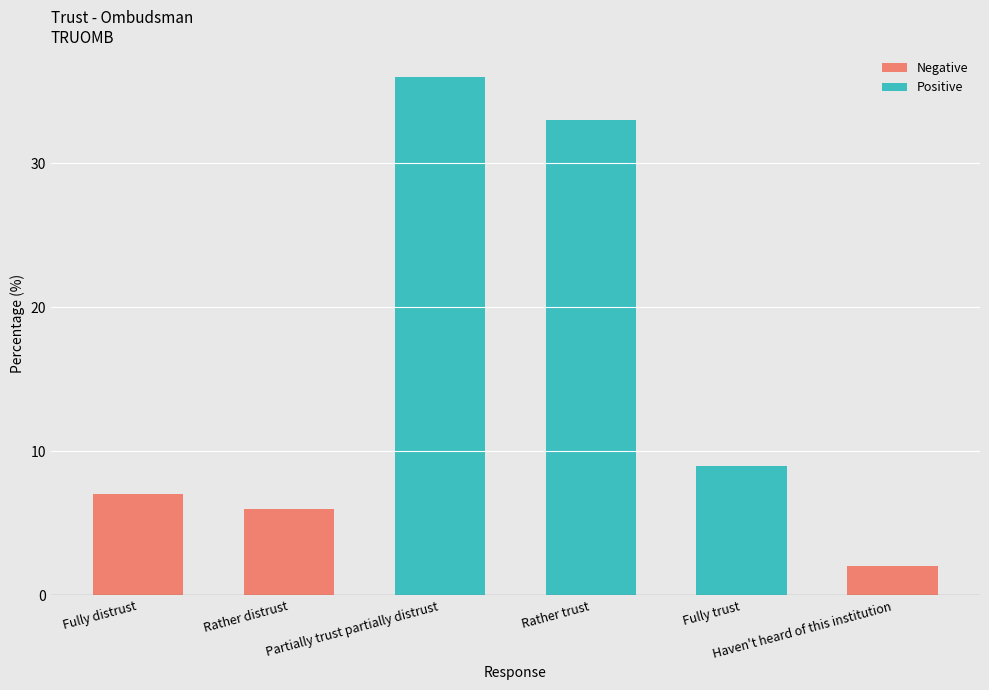

Between Rather trust and Fully trust, which series saw the biggest shift?

Positive